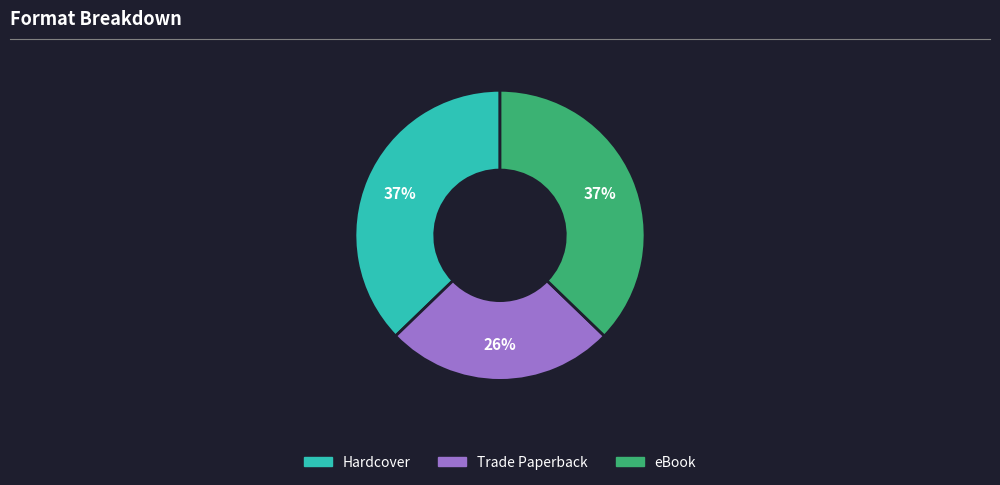

Is the sum of Trade Paperback and eBook greater than half?

Yes